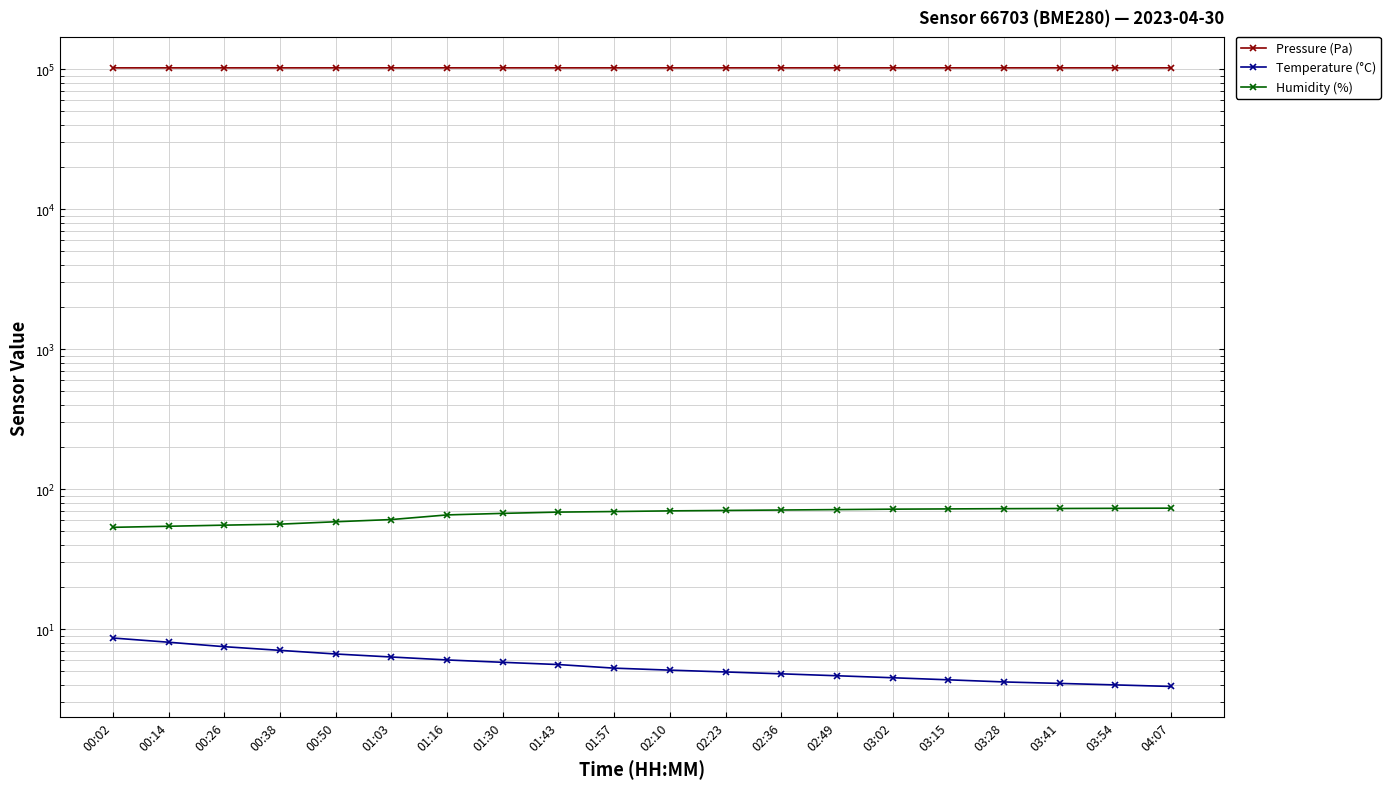

True or false: Pressure (Pa) has a value of 50470.9 at 01:30.

False